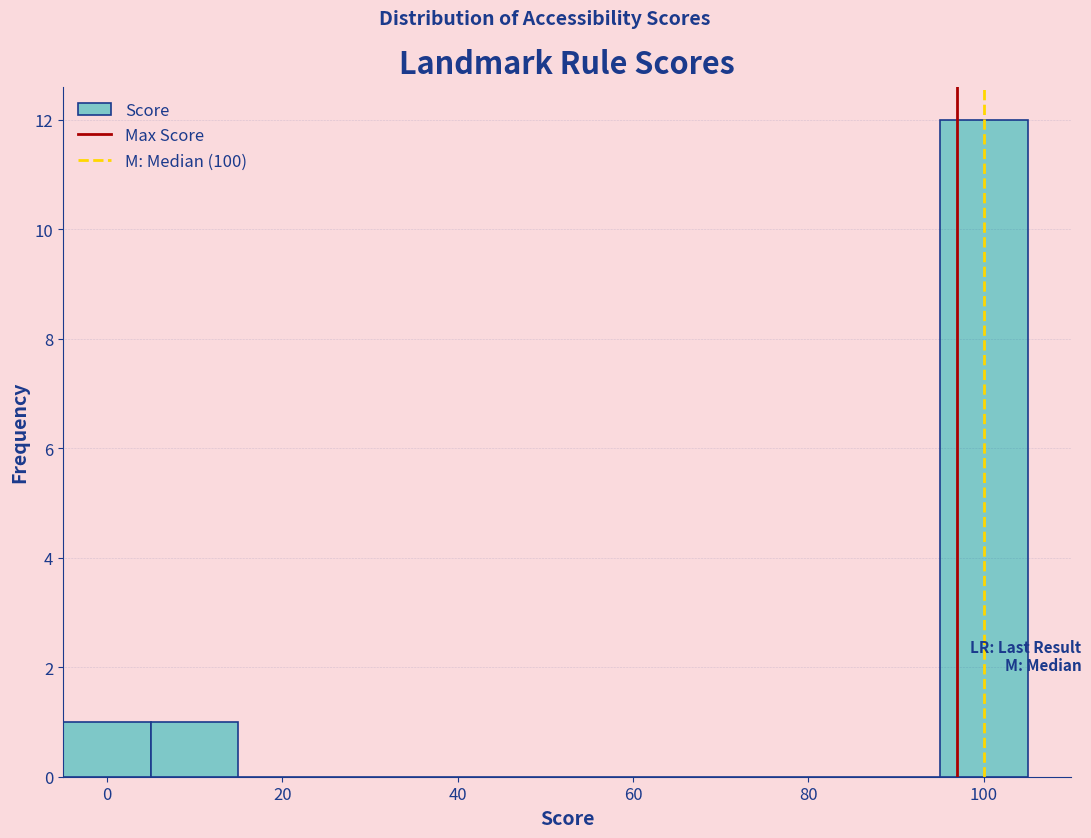

How tall is the bar that spans 5 to 15 on the x-axis? Neither the bar edges nor the heights are printed on the chart, so give them approximately, as read against the axes.

1